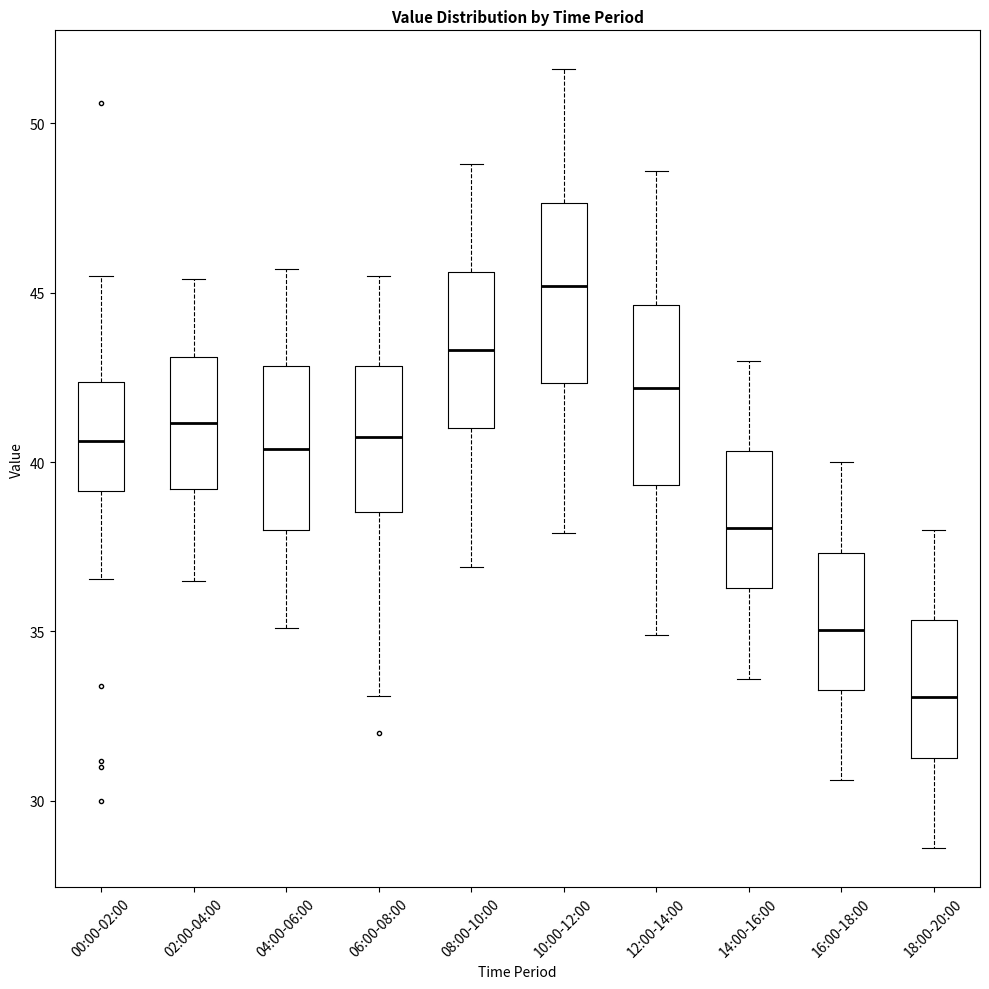

Reading left to right, read every box against the y-axis: the position of its median line, the range the box covers, and the ends of its whiskers. The values are not printed on the chart, so give them approximately, as read against the axis.

00:00-02:00: median 40.5, box 39.0 to 42.5, whiskers 36.5 to 45.5
02:00-04:00: median 41.0, box 39.0 to 43.0, whiskers 36.5 to 45.5
04:00-06:00: median 40.5, box 38.0 to 43.0, whiskers 35.0 to 45.5
06:00-08:00: median 41.0, box 38.5 to 43.0, whiskers 33.0 to 45.5
08:00-10:00: median 43.5, box 41.0 to 45.5, whiskers 37.0 to 49.0
10:00-12:00: median 45.0, box 42.5 to 47.5, whiskers 38.0 to 51.5
12:00-14:00: median 42.0, box 39.5 to 44.5, whiskers 35.0 to 48.5
14:00-16:00: median 38.0, box 36.5 to 40.5, whiskers 33.5 to 43.0
16:00-18:00: median 35.0, box 33.5 to 37.5, whiskers 30.5 to 40.0
18:00-20:00: median 33.0, box 31.5 to 35.5, whiskers 28.5 to 38.0